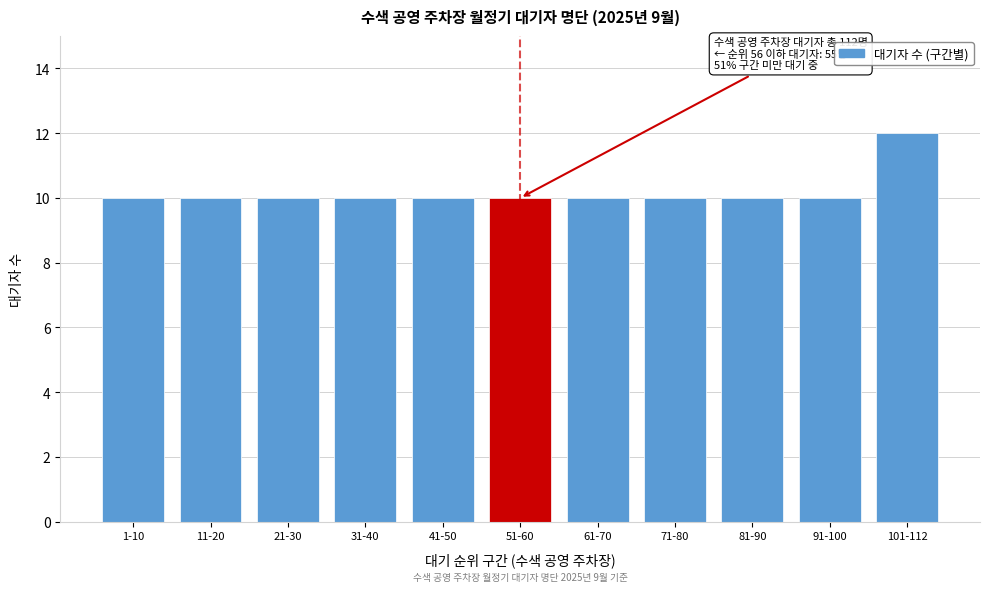

Reading right to left, transcribe all the data shown in this chart.

12	10	10	10	10	10	10	10	10	10	10